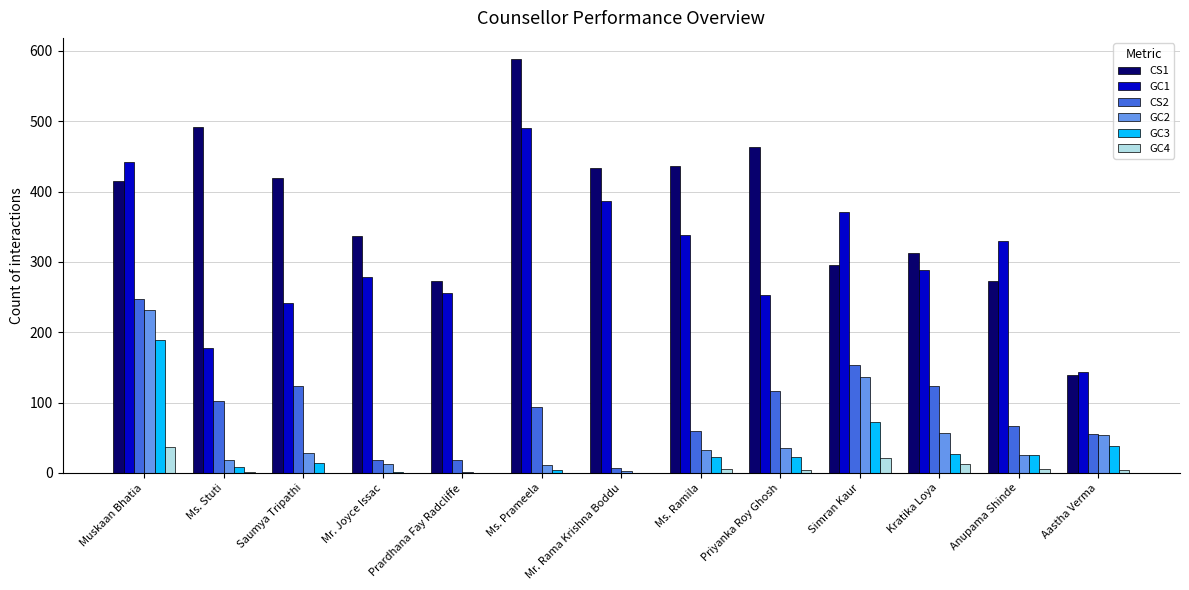

Which category has the highest value in the CS2 series?

Muskaan Bhatia